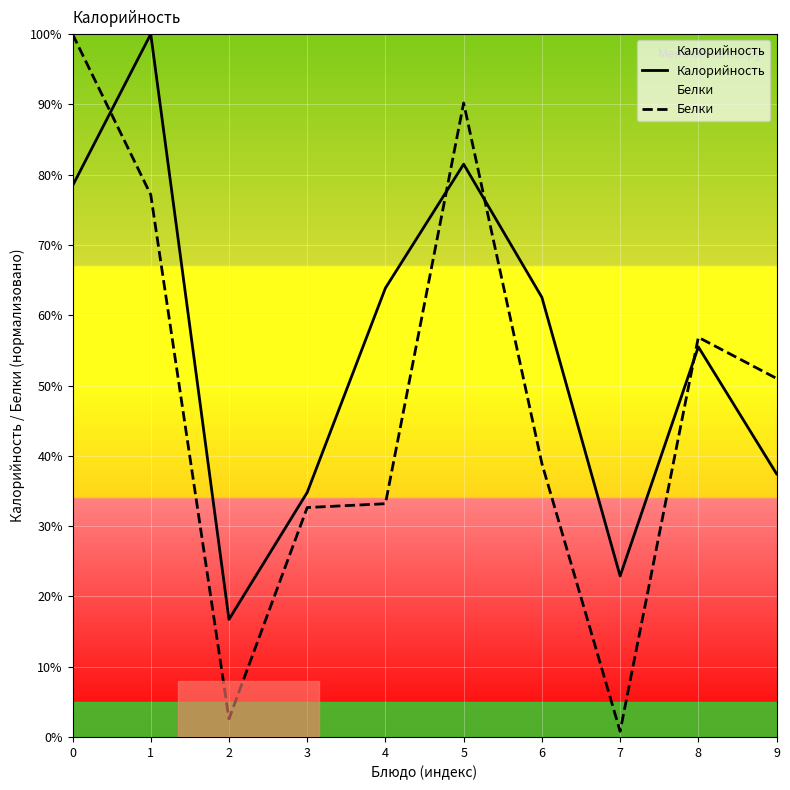

What value does the Калорийность series have at 4?

63.9